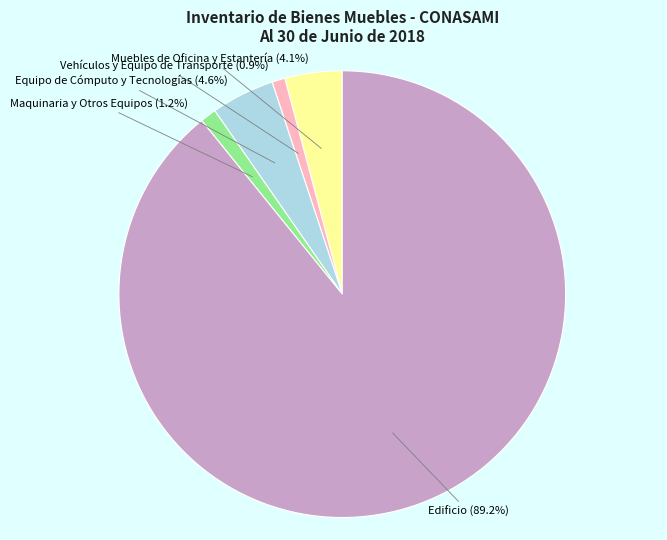

Between Maquinaria y Otros Equipos and Edificio, which is larger?

Edificio